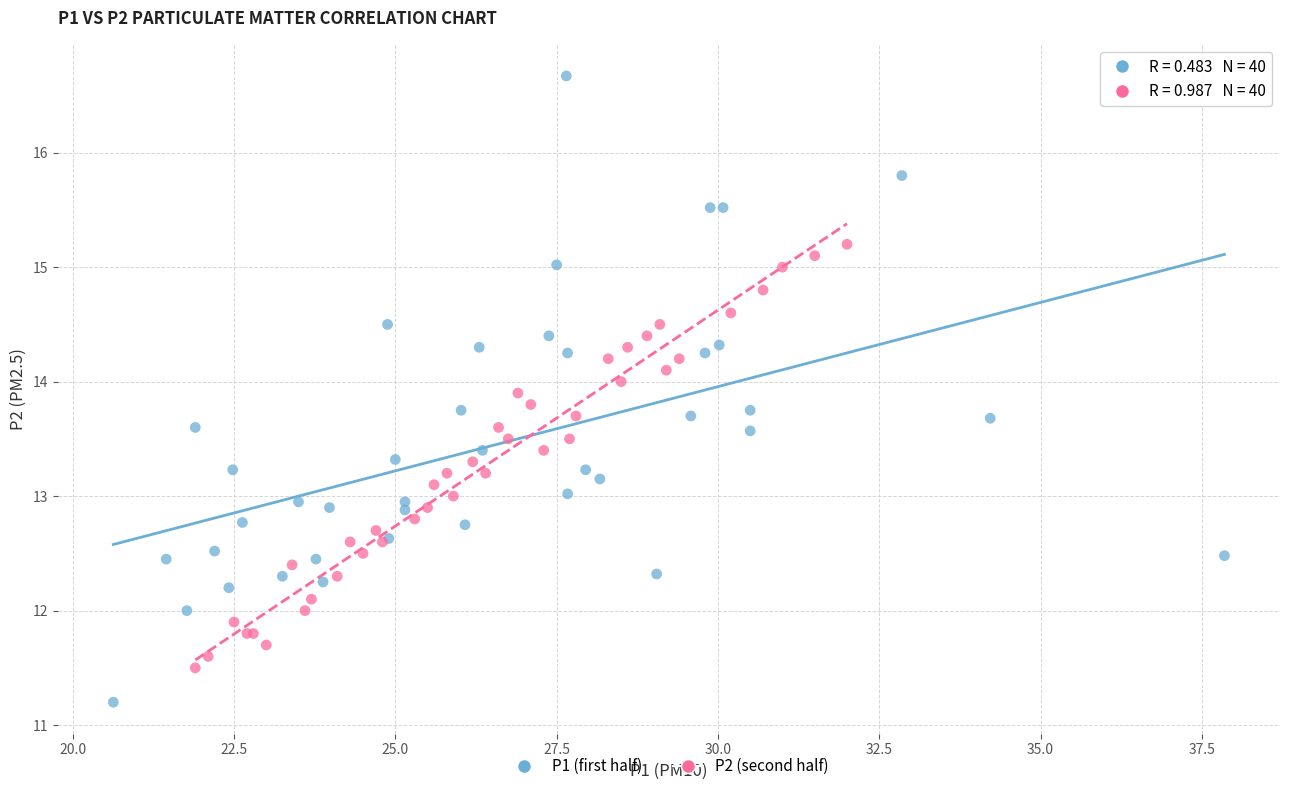

What are all the series names shown in the legend?

P1 (first half), P2 (second half)